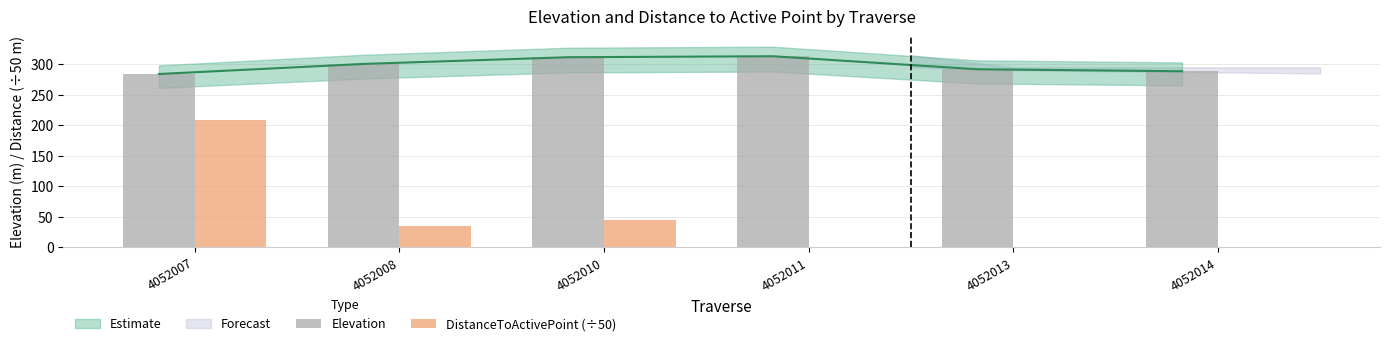

At which label does Elevation first exceed 300?

4052008